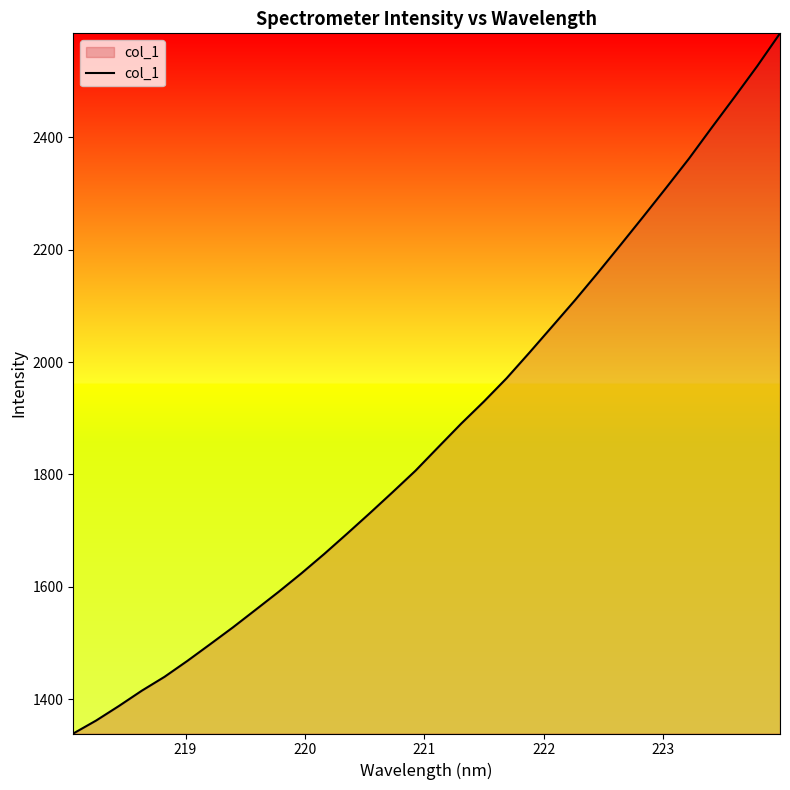

What is the maximum value shown in the chart?

2584.7